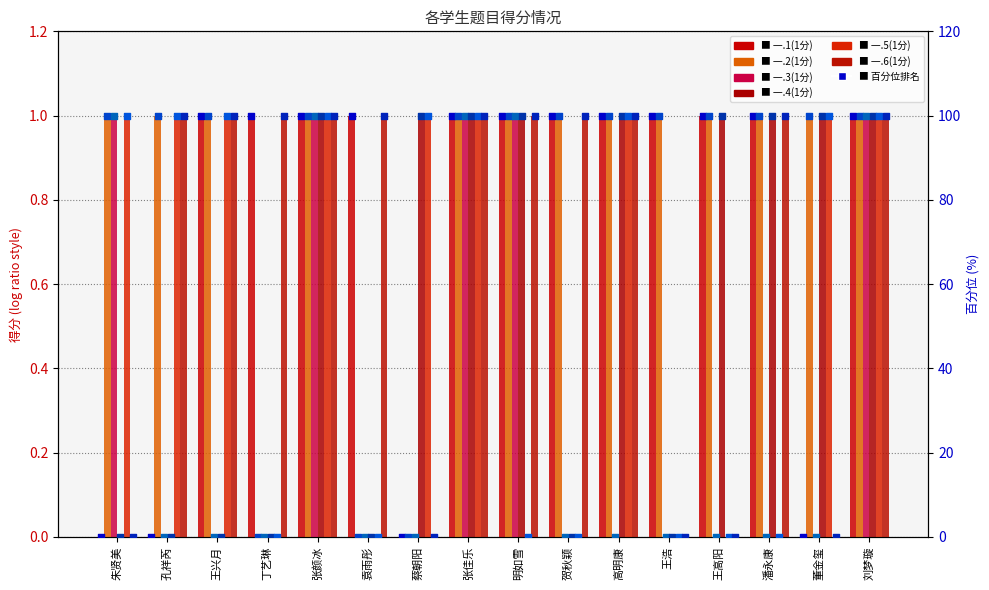

What is the total value across all series at 王浩?

2